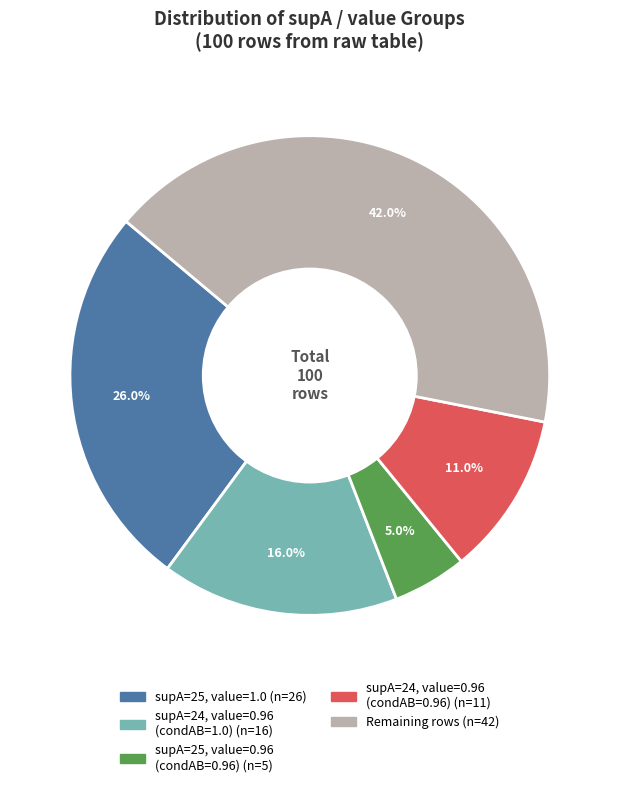

Is there any slice that represents more than half of the pie?

No